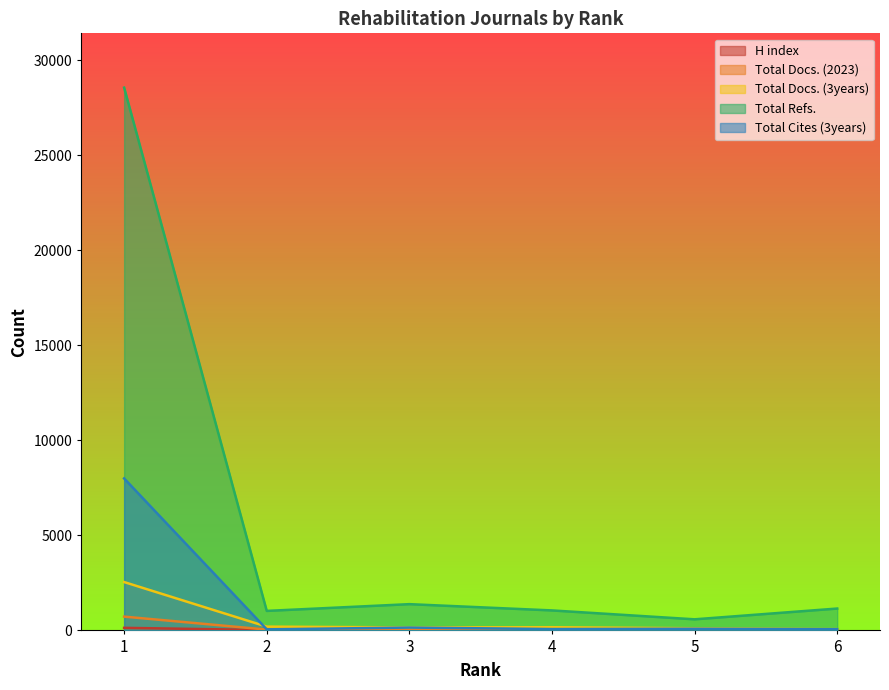

Between 5 and 2, which is larger?

2